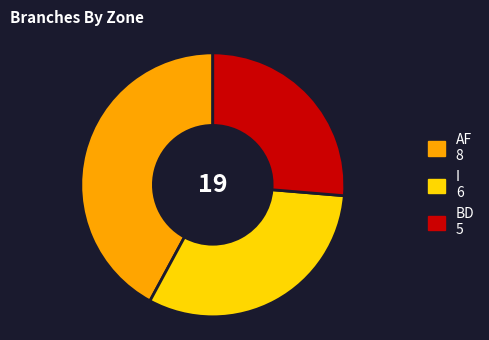

Between AF 8 and BD 5, which is larger?

AF 8